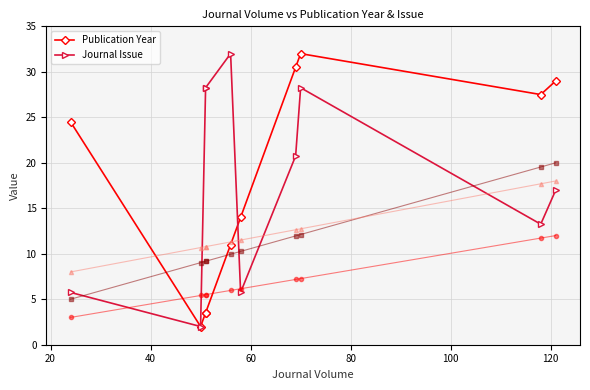

How many values in the Publication Year series exceed 24?

5